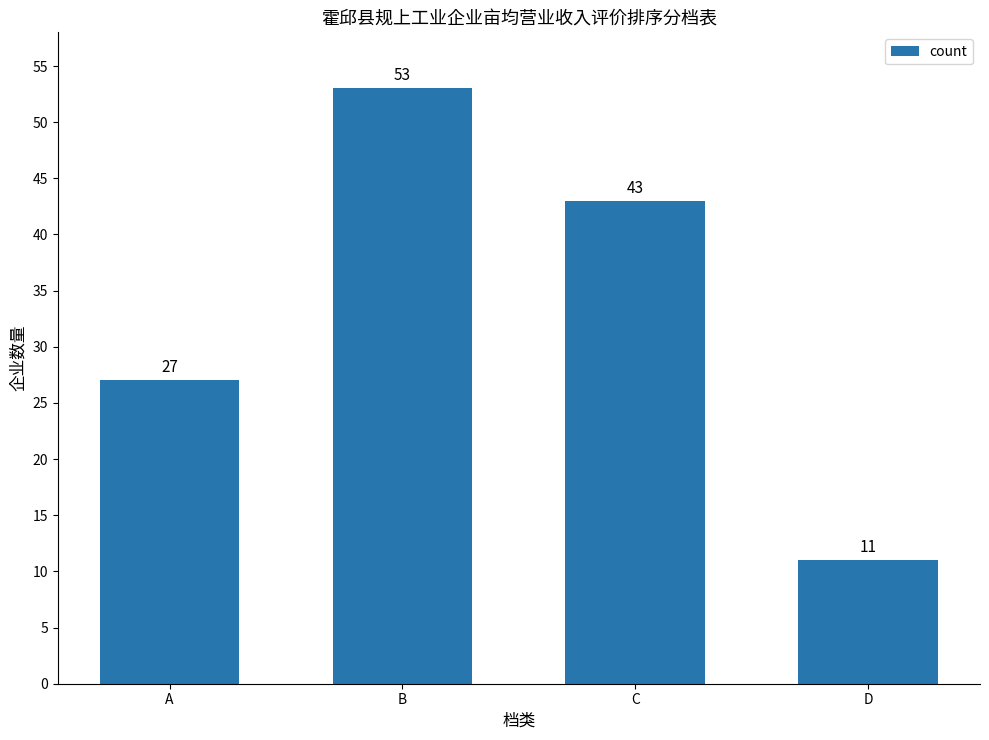

What is the value of the 2nd bar from the left?

53